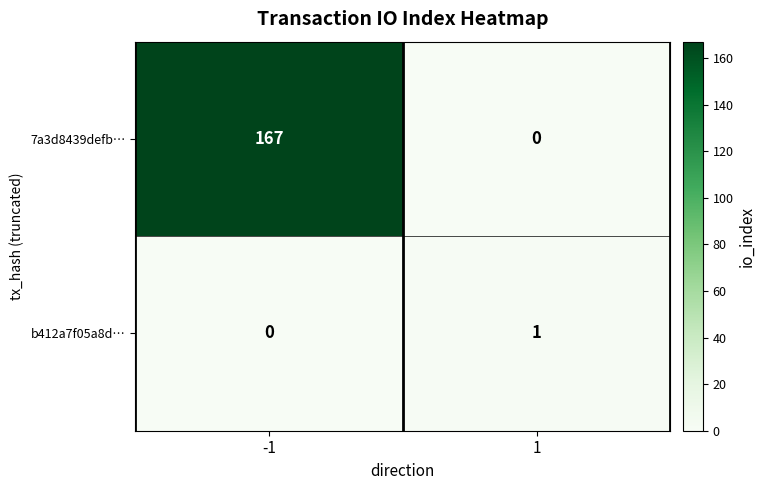

Which series has the largest total across all categories?

7a3d8439defb…